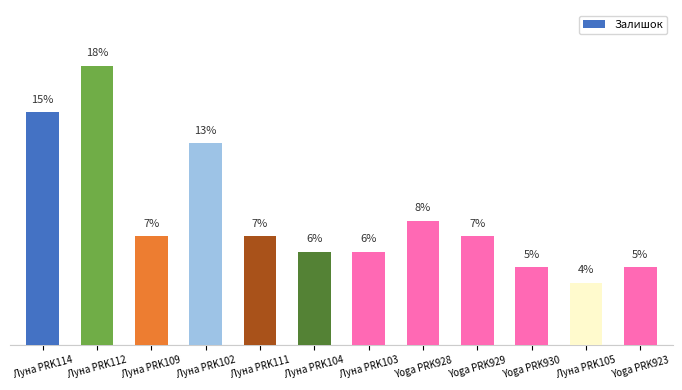

What is the value of the 6th bar from the left?

6